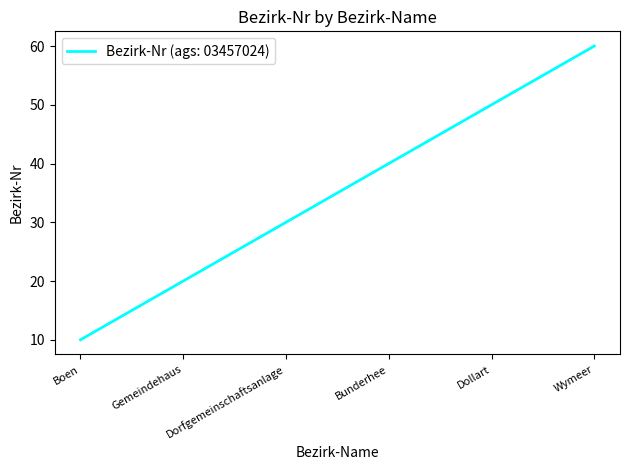

How many values are between 20 and 50?

4